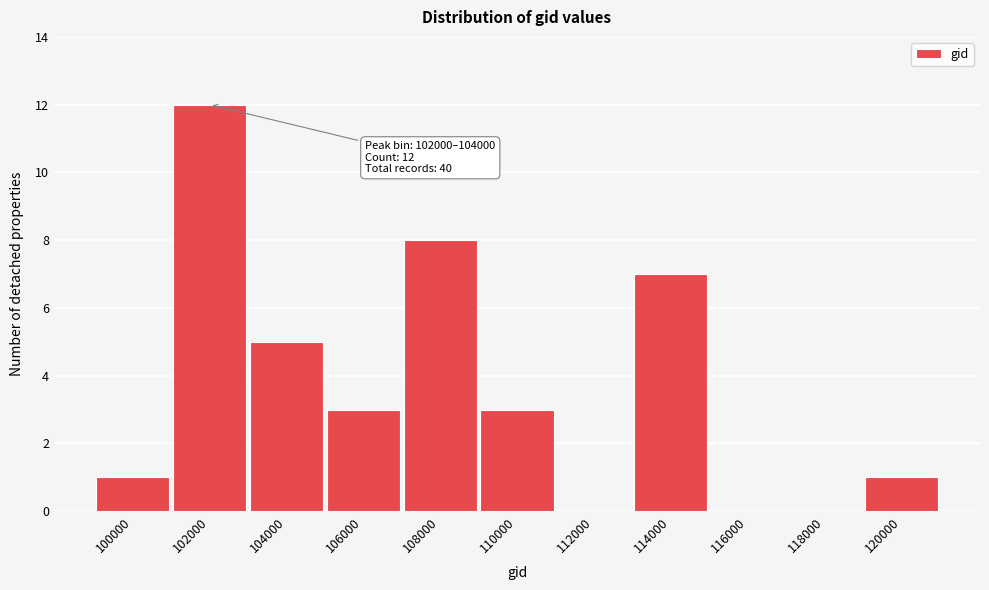

Reading left to right, what are all the values shown in this chart?

100000=1	102000=12	104000=5	106000=3	108000=8	110000=3	112000=0	114000=7	116000=0	118000=0	120000=1